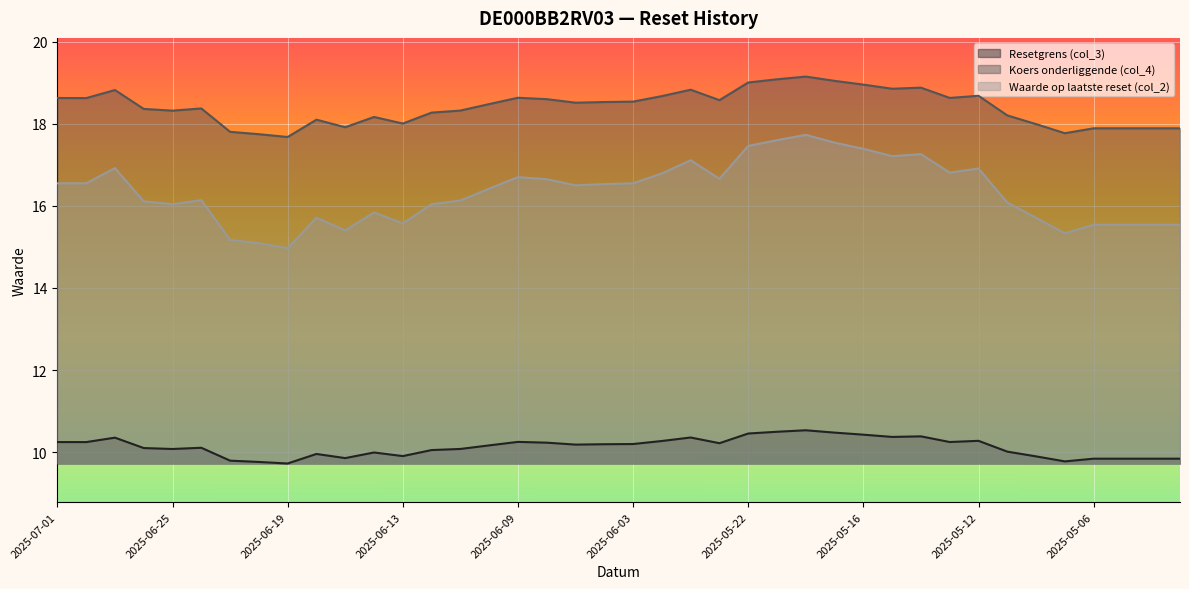

True or false: Resetgrens (col_3) has a value of 10.4 at 2025-05-26.

True